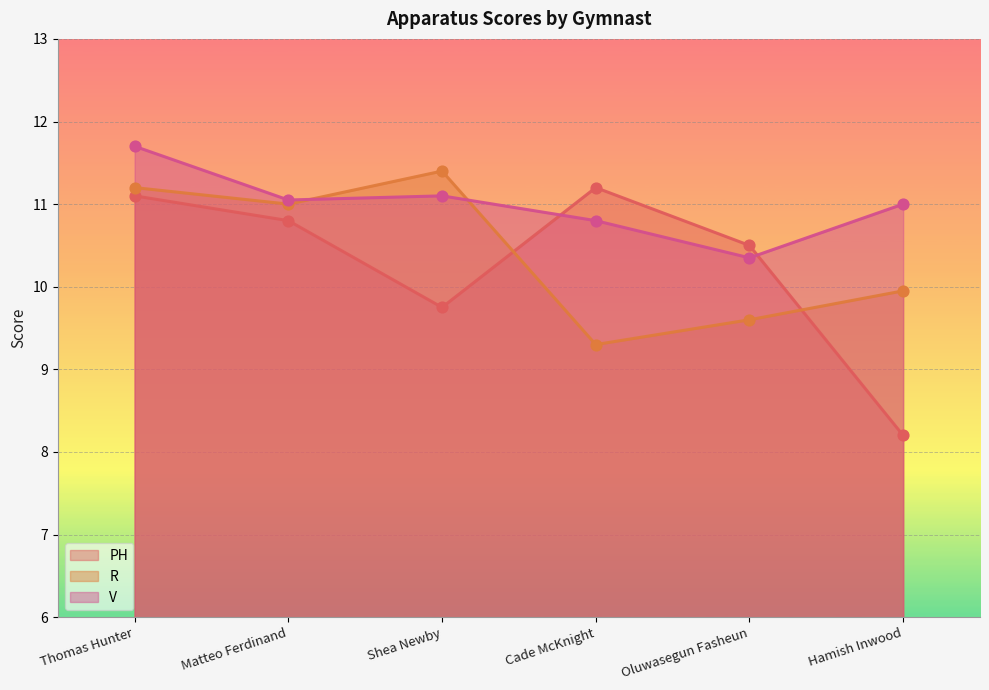

What are all the series names shown in the legend?

PH, R, V